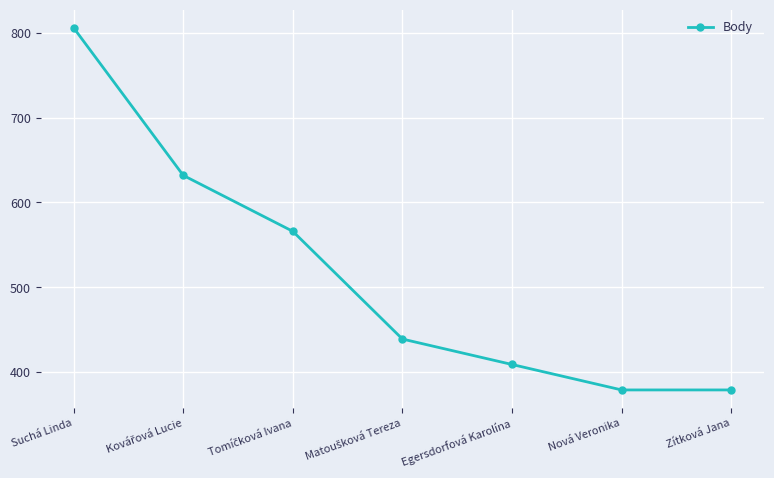

Which has a higher value, Suchá Linda or Egersdorfová Karolína?

Suchá Linda